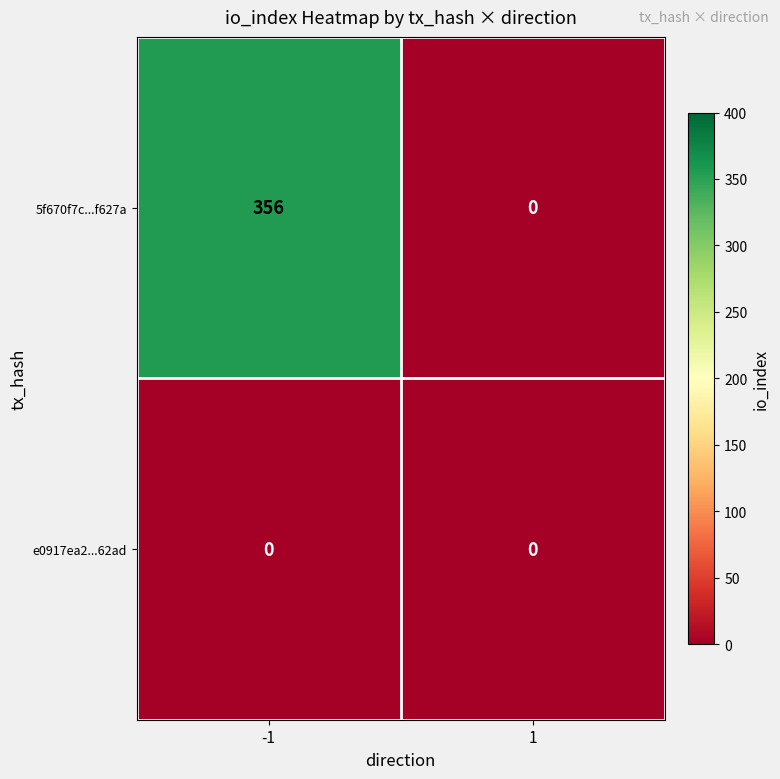

Which series has the widest spread of values?

5f670f7c...f627a